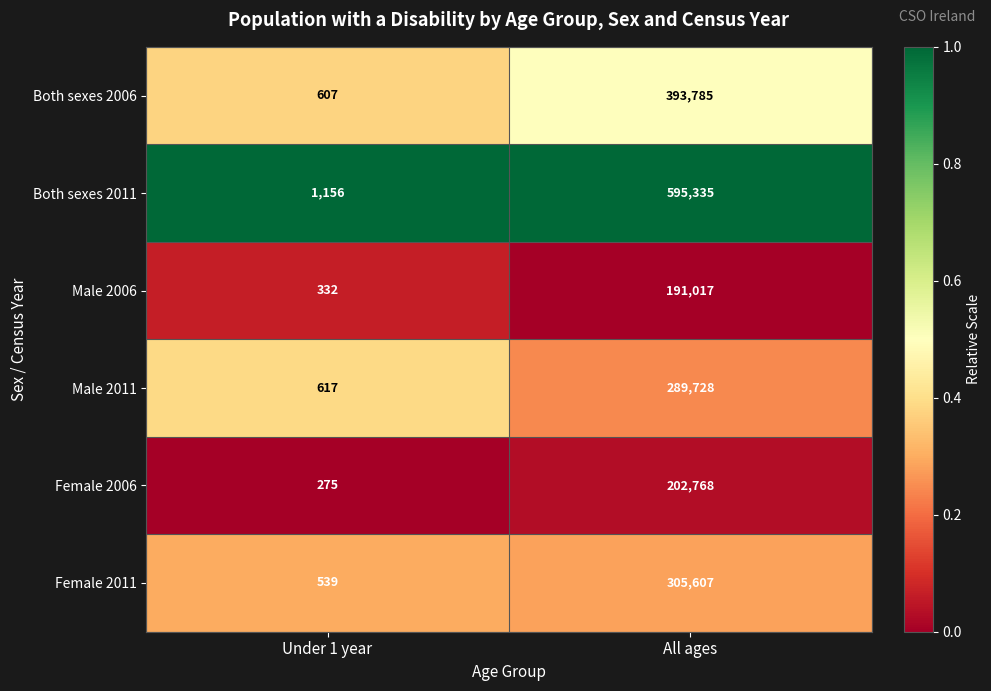

Which series has the largest range (max minus min)?

Both sexes 2011